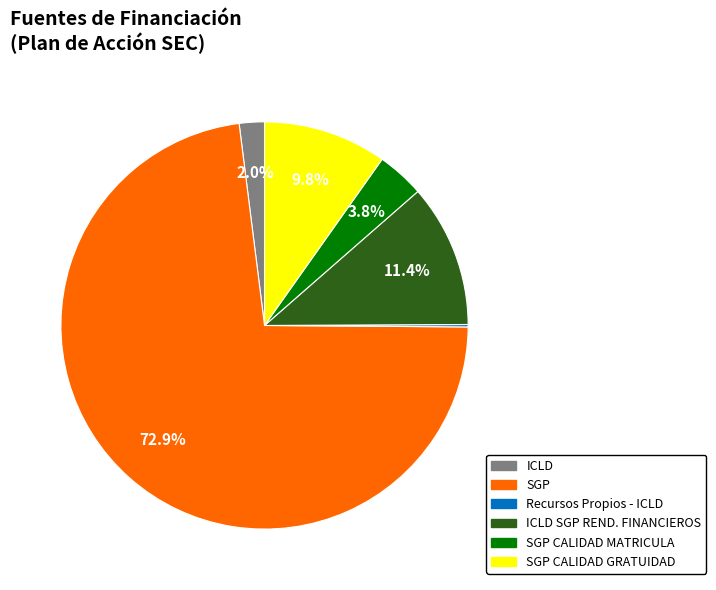

Is there a majority slice in this chart?

Yes